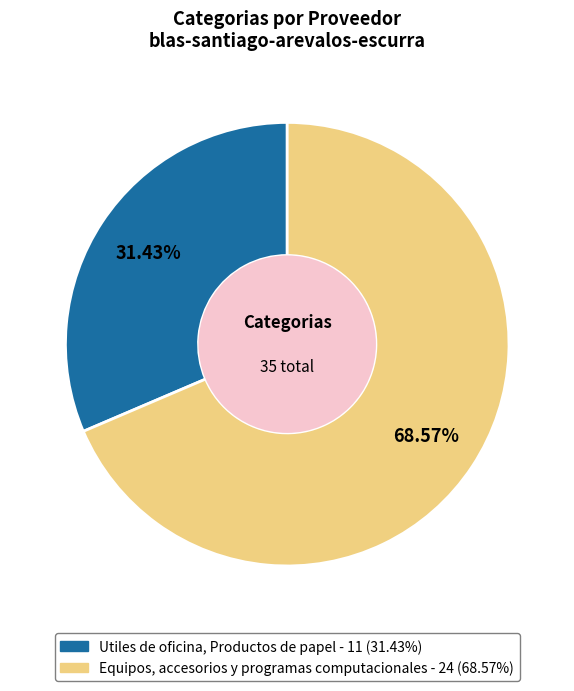

To the nearest percent, what is the combined percentage of Utiles de oficina, Productos de papel and Equipos, accesorios y programas computacionales?

100%